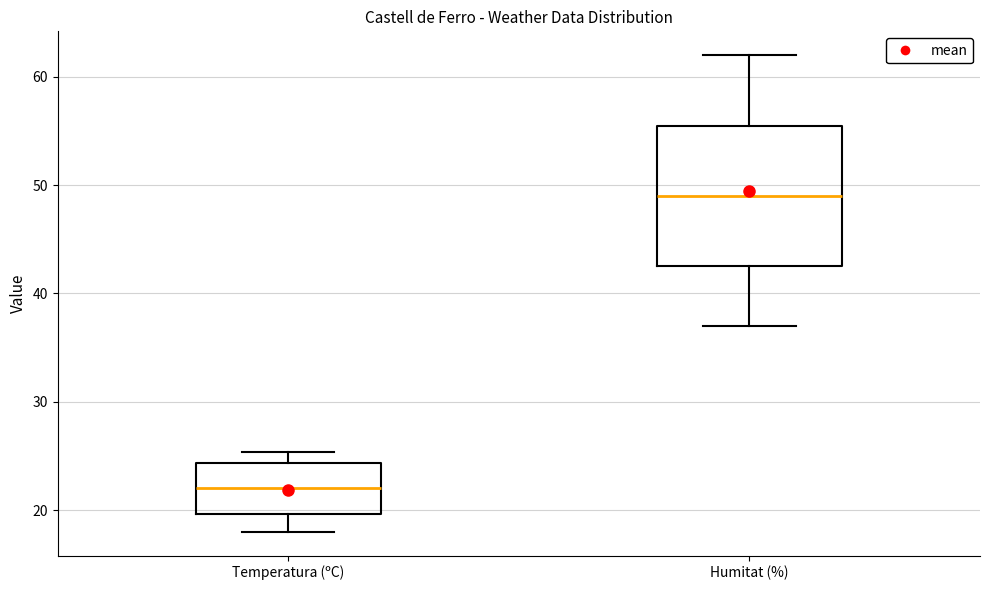

Comparing the boxes themselves (not the whiskers), which one is the tallest?

Humitat (%)